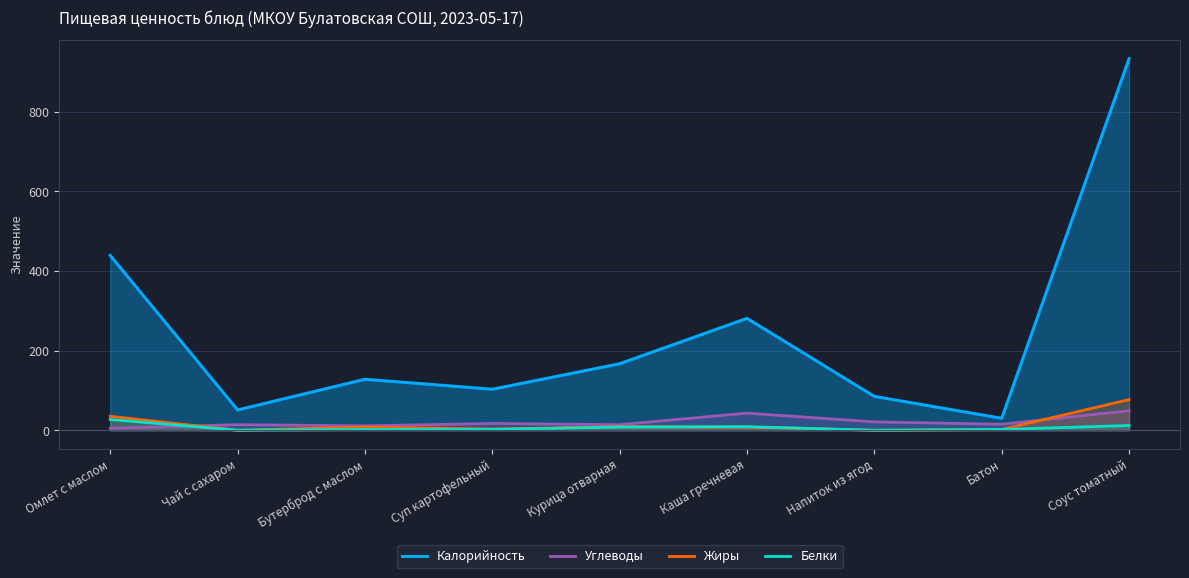

The value of Калорийность at Омлет с маслом is 120. True or false?

False